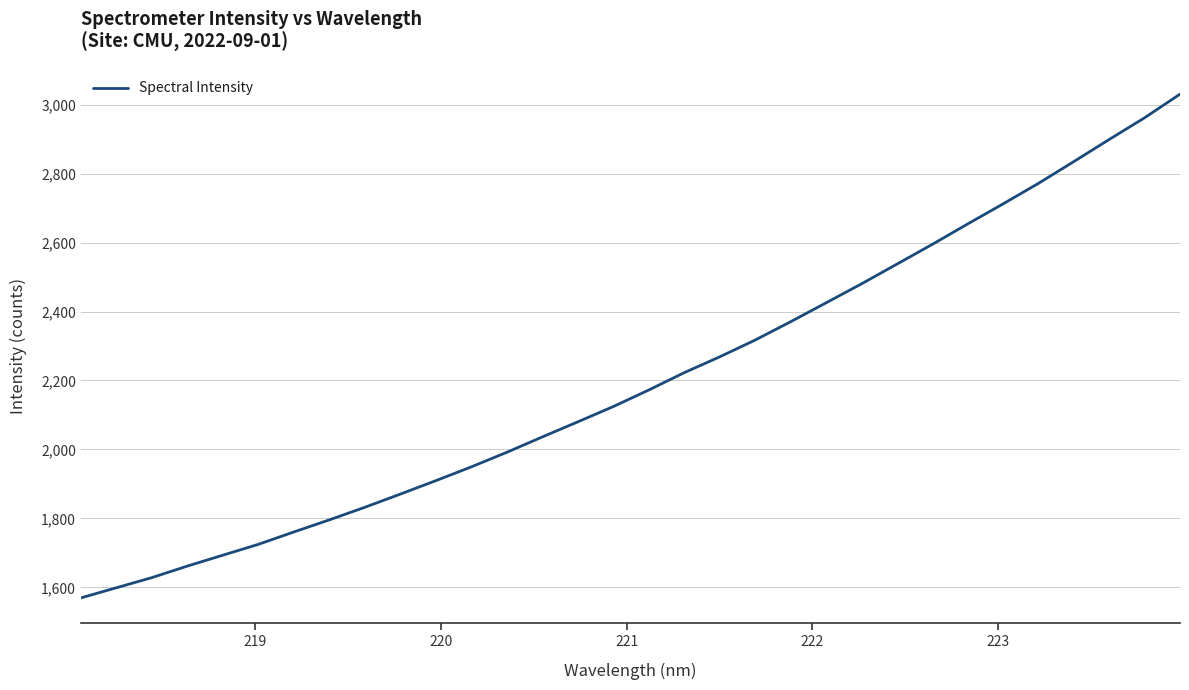

How many values are below 2172?

16